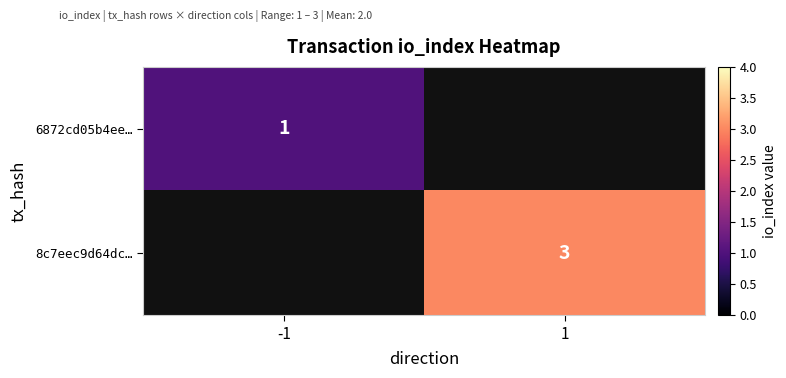

The value of 6872cd05b4ee… at -1 is 0. True or false?

False